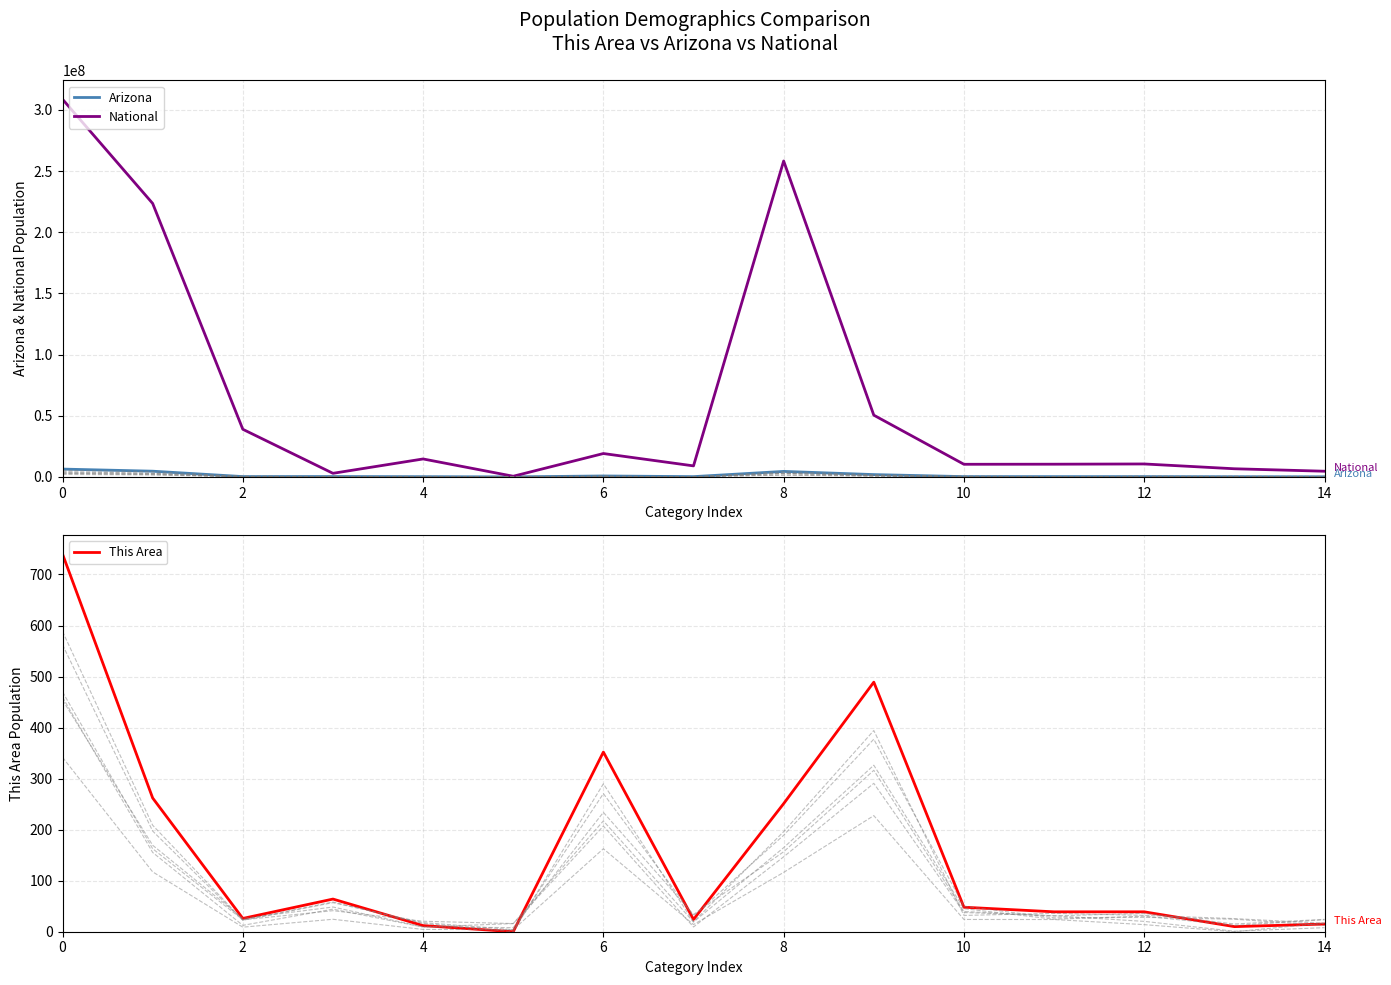

True or false: This Area and National cross at least once.

False